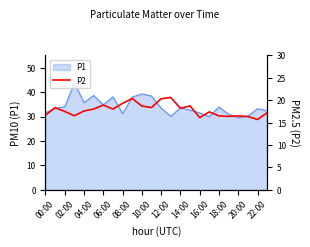

What is the label of the 16th point from the left?

15